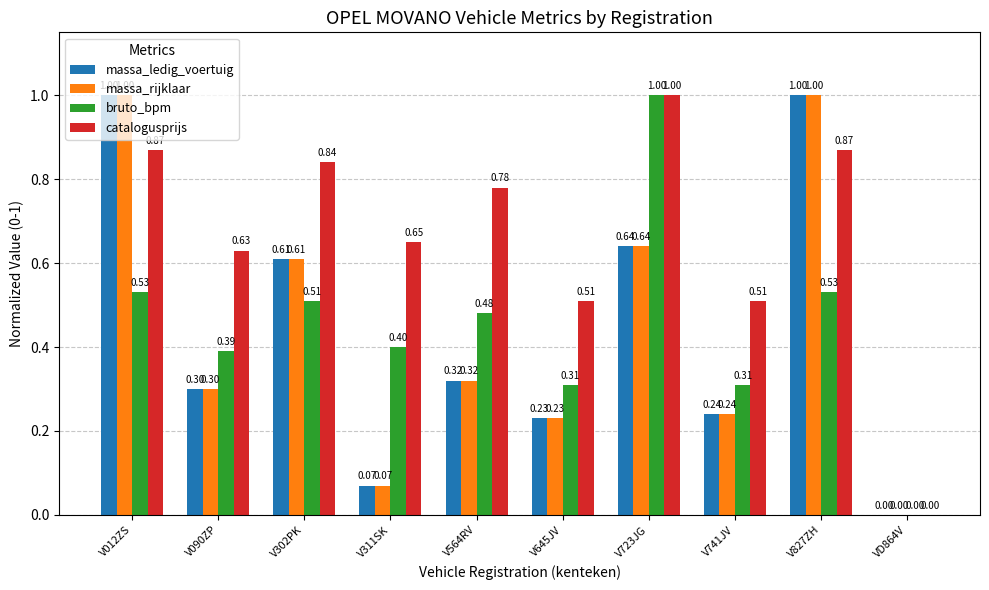

Is the value of massa_rijklaar at V311SK greater than the value of catalogusprijs at V723JG?

No